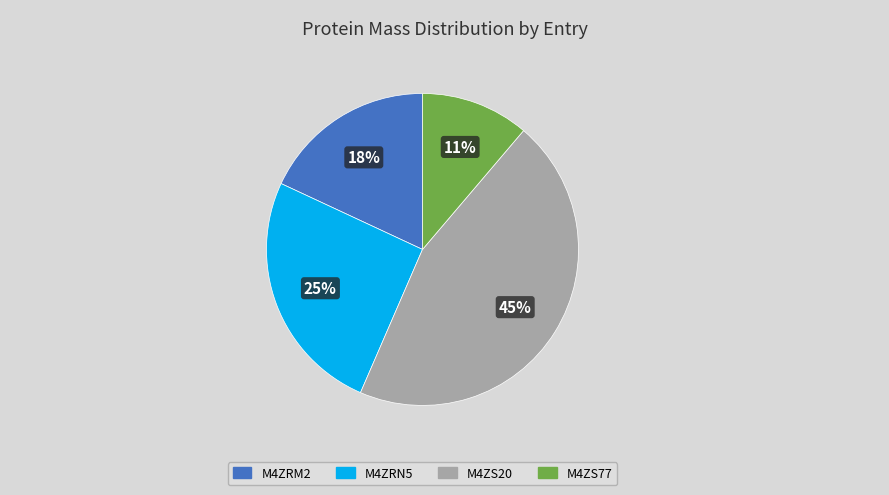

Which category has the biggest portion of the pie?

M4ZS20